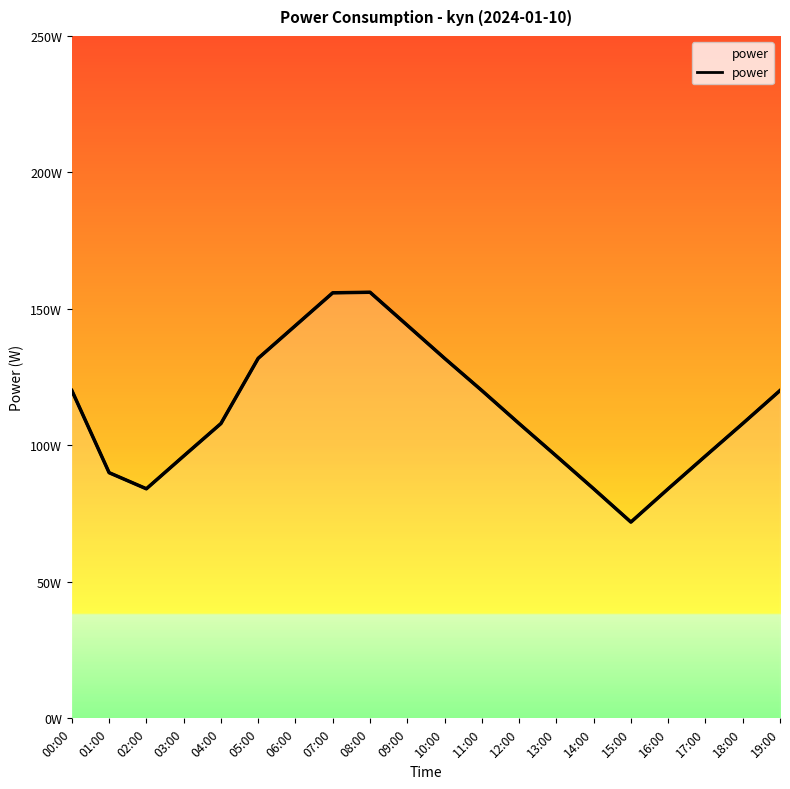

Does the chart have visible grid lines?

No